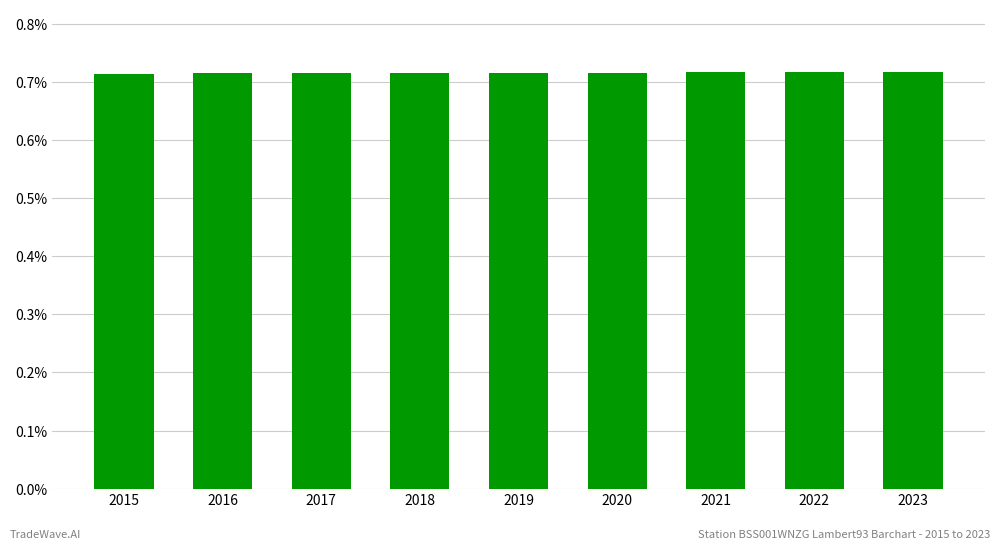

Count the values in the range 0 to 1.

9